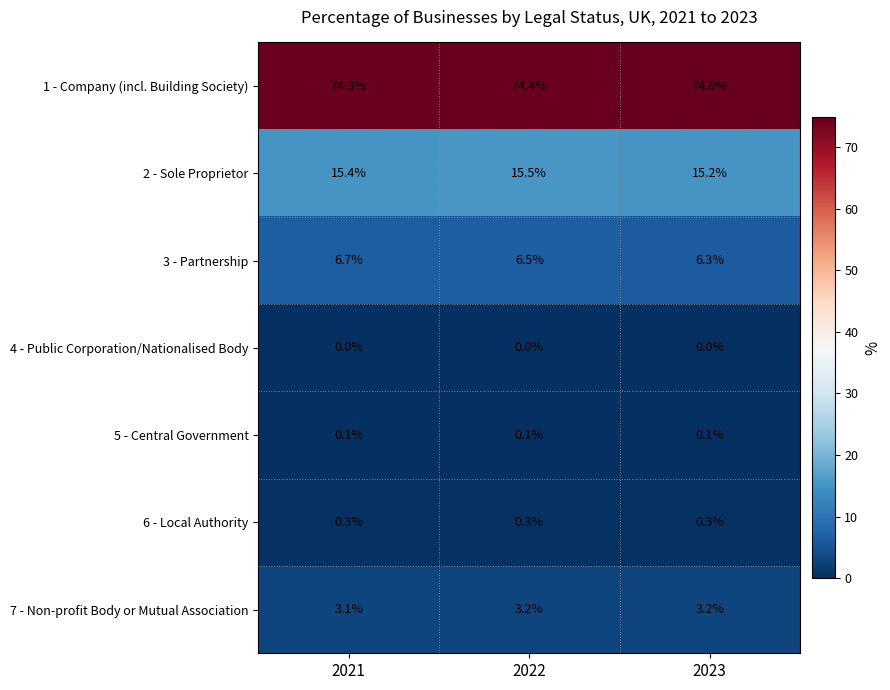

Count the 1 - Company (incl. Building Society) values in the range 74 to 75.

3